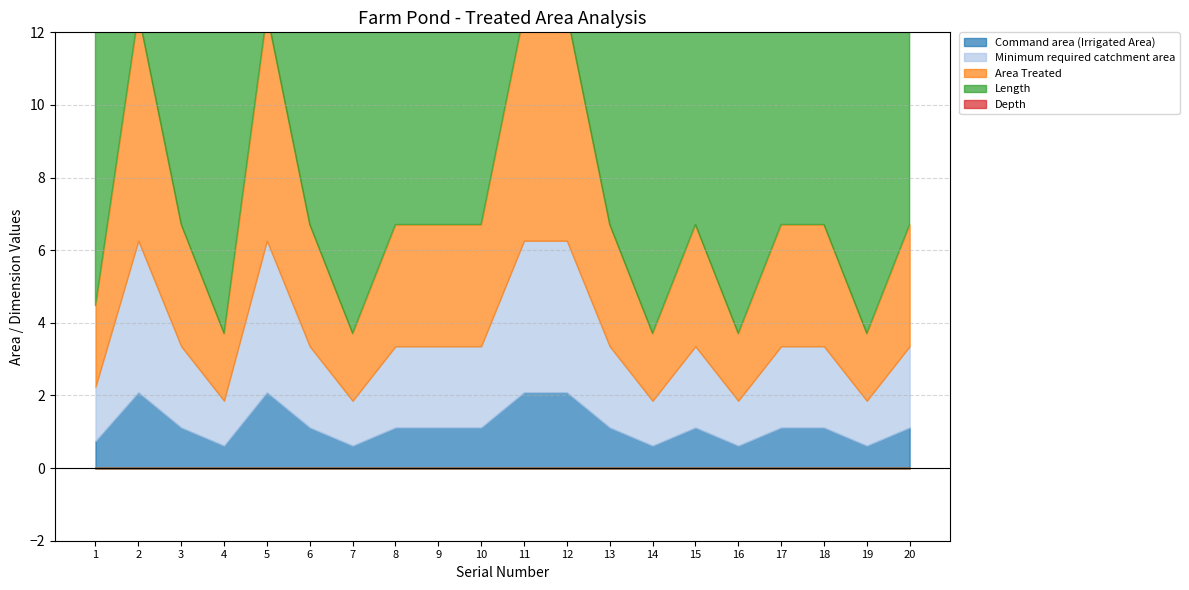

Rank the series by their maximum value, from lowest to highest.

Command area (Irrigated Area), Depth, Minimum required catchment area, Area Treated, Length